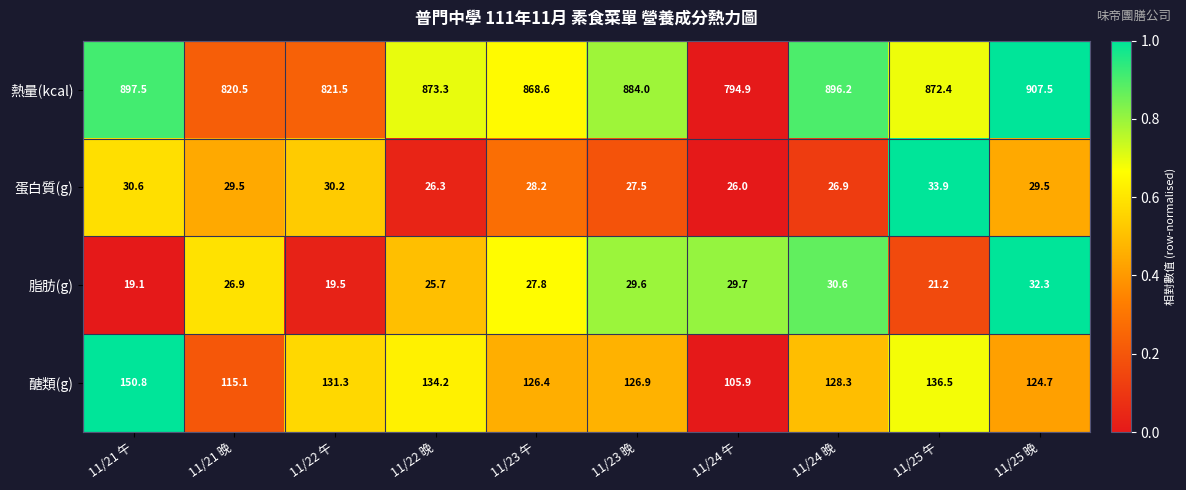

The 脂肪(g) series shows 19.1 at 11/21 午. True or false?

True